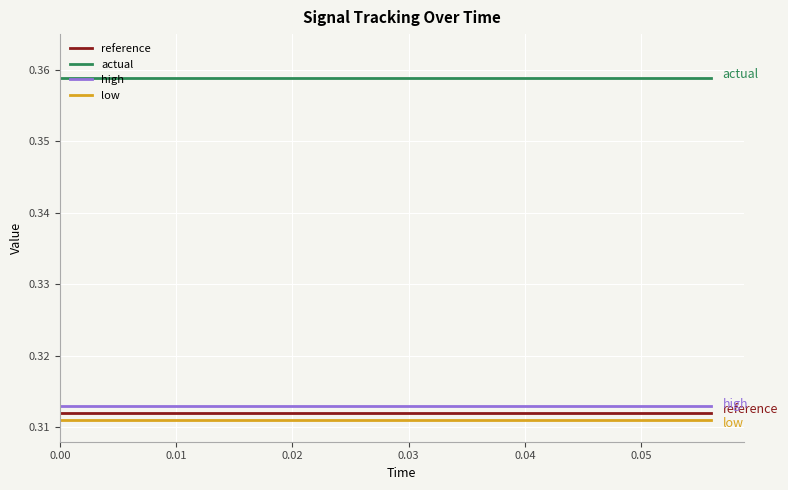

Which series has the largest total across all categories?

actual